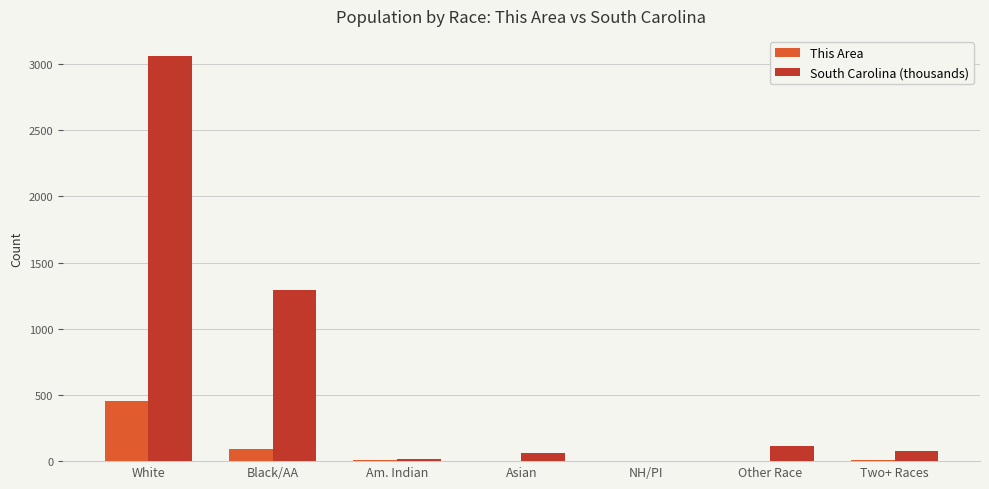

How many groups of bars are there?

7